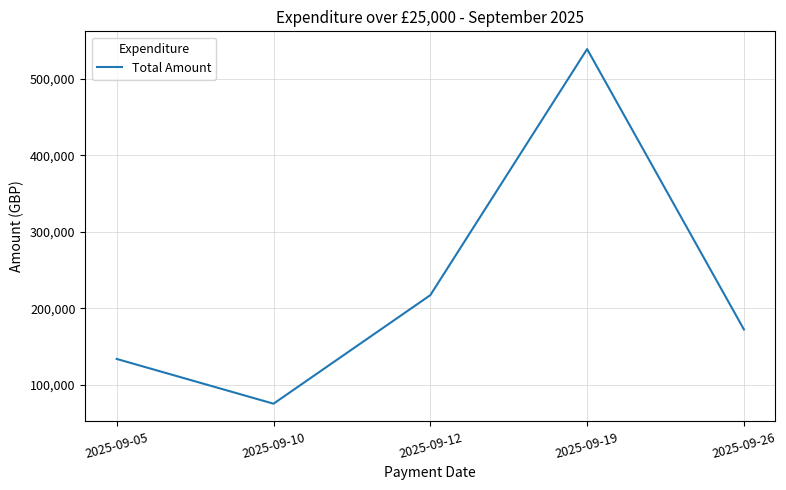

How many values exceed 172447?

3